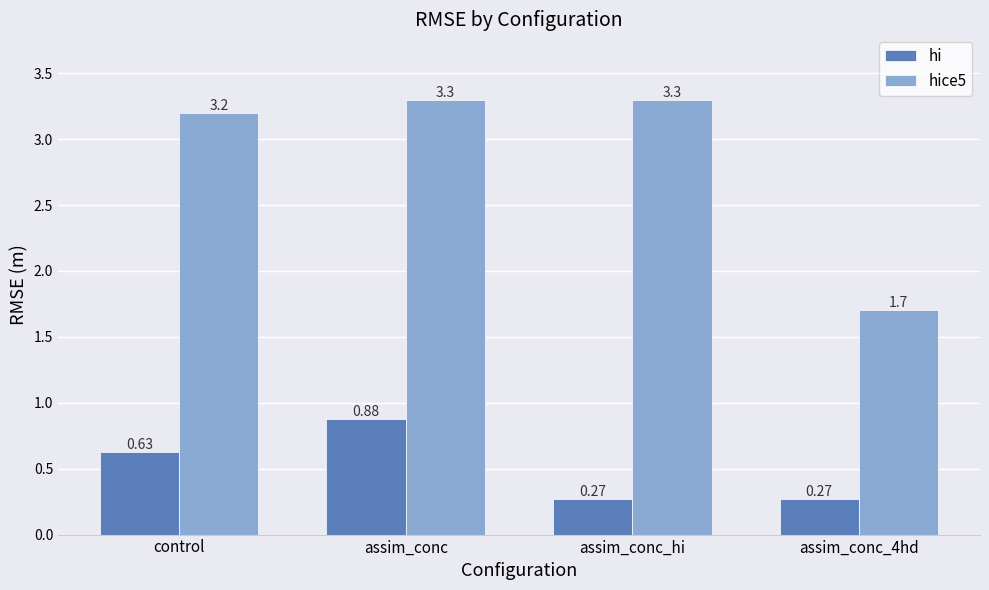

Does the chart contain any negative values?

No